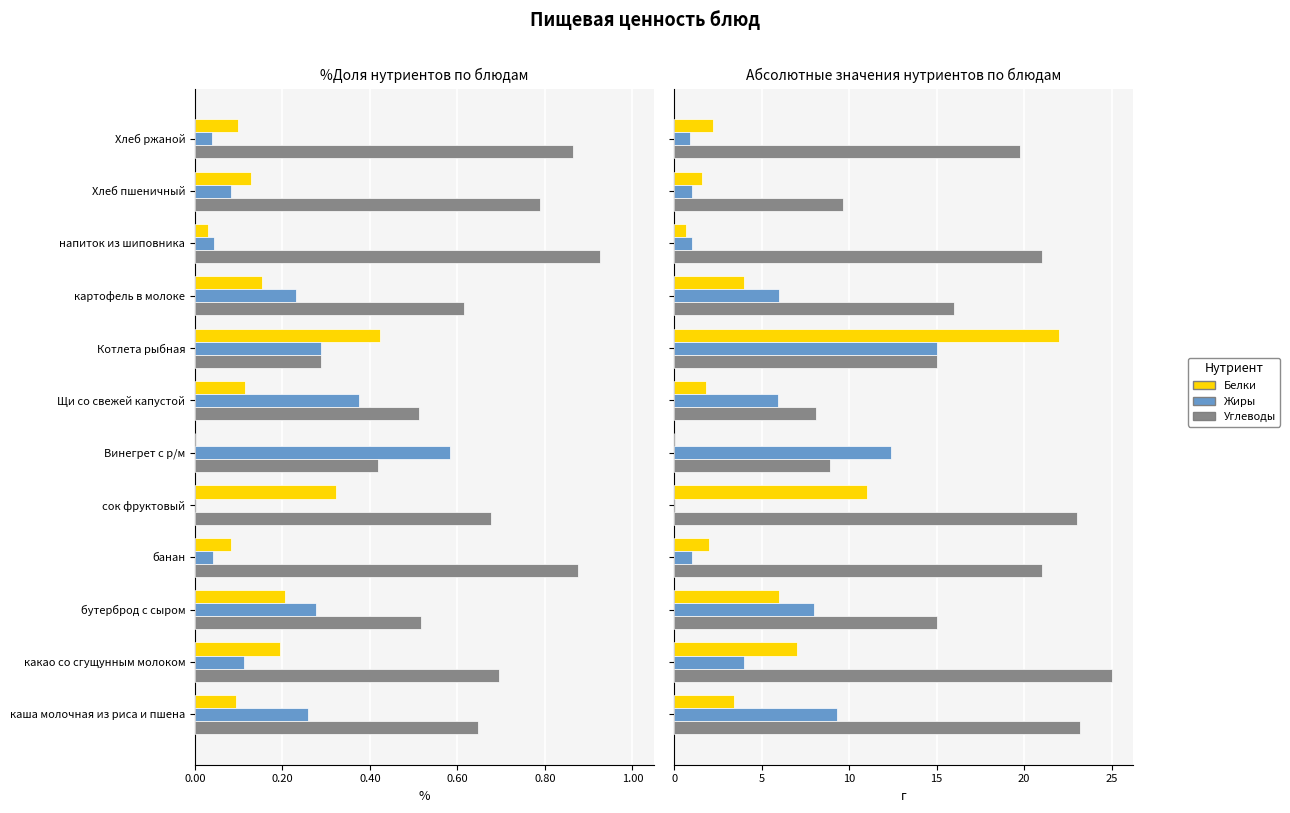

Reading right to left, list all the values displayed in this chart.

Белки: 2.2	1.6	0.7	4.0	22.0	1.8	0.0	11.0	2.0	6.0	7.0	3.4
Жиры: 0.9	1.0	1.0	6.0	15.0	6.0	12.4	0.0	1.0	8.0	4.0	9.3
Углеводы: 19.8	9.7	21.0	16.0	15.0	8.1	8.9	23.0	21.0	15.0	25.0	23.2